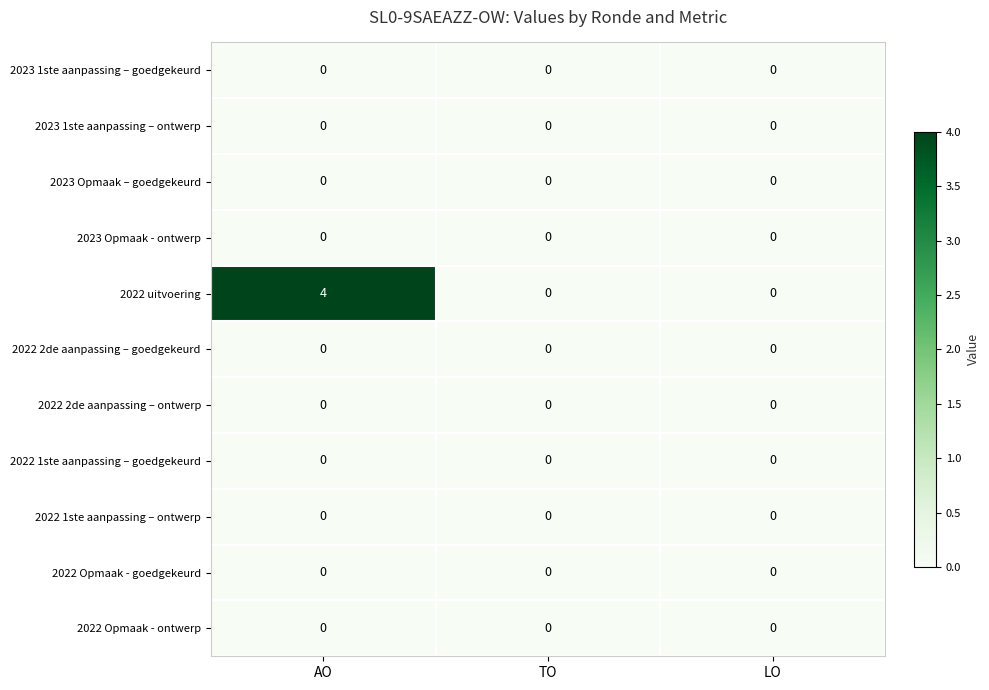

What is the difference between the highest and lowest values at AO?

4